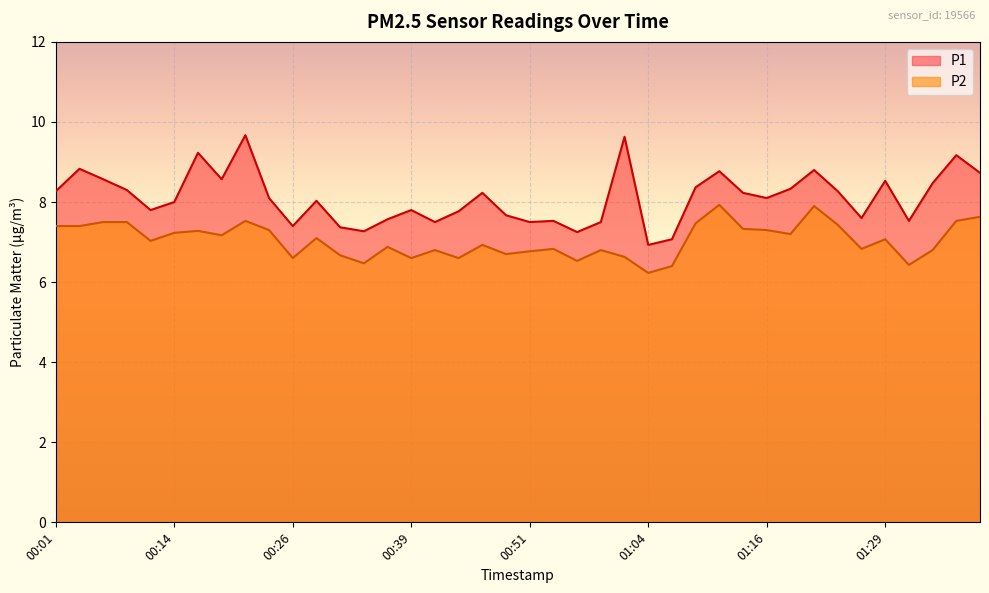

Which series has the largest total across all categories?

P1